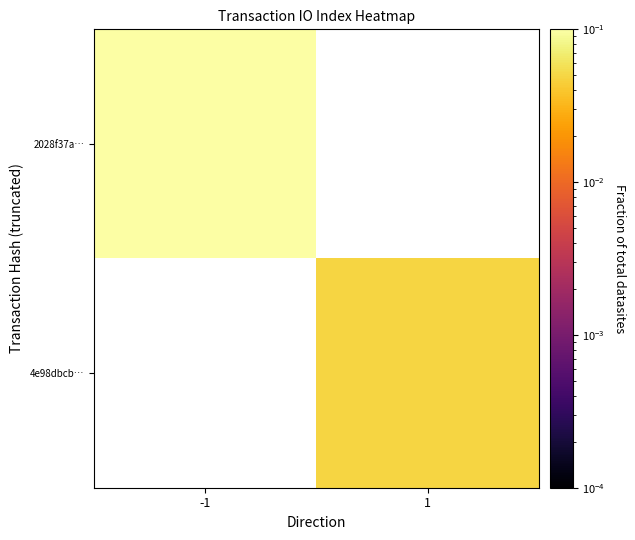

Which series has the largest range (max minus min)?

2028f37a…